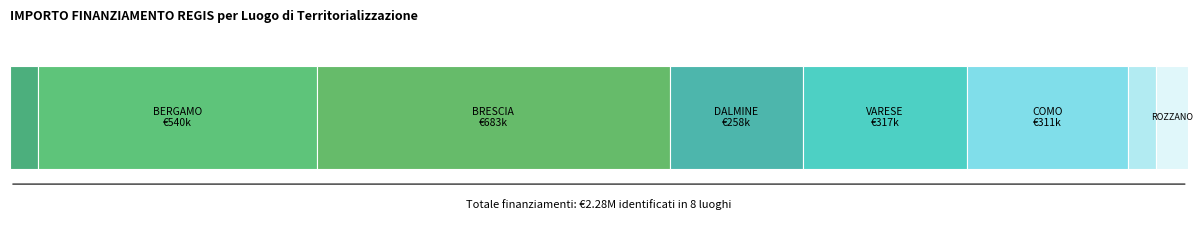

How many bars are there in total?

8